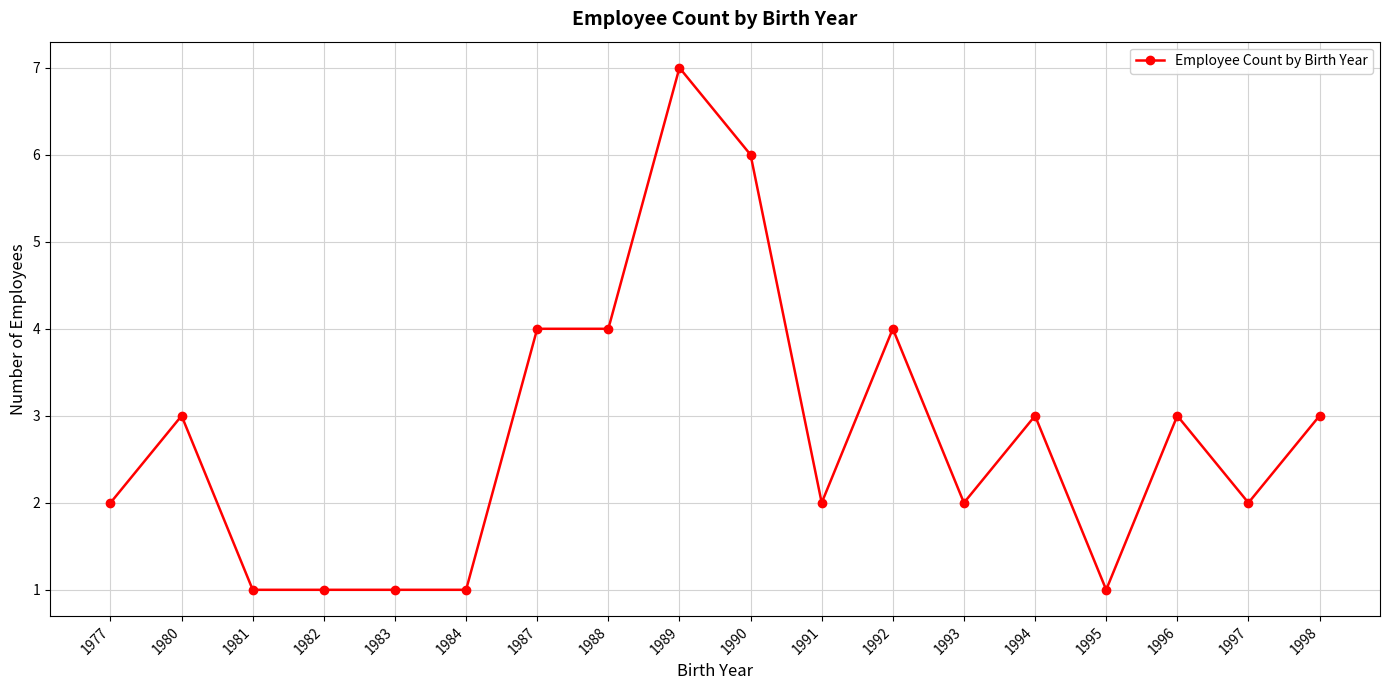

What is the value of the 3rd point from the left?

1